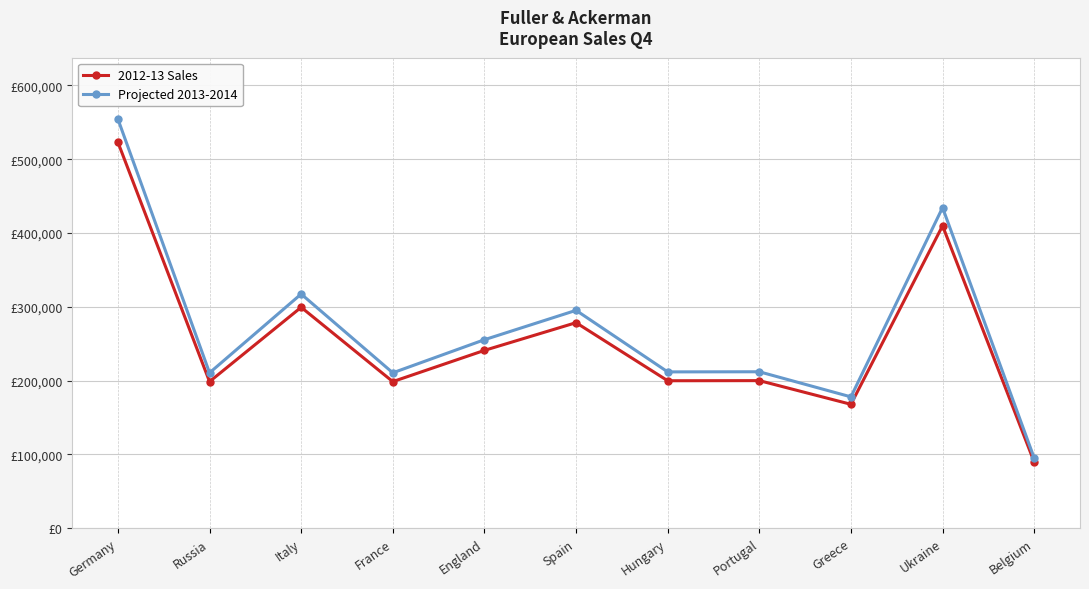

What are all the series names shown in the legend?

2012-13 Sales, Projected 2013-2014